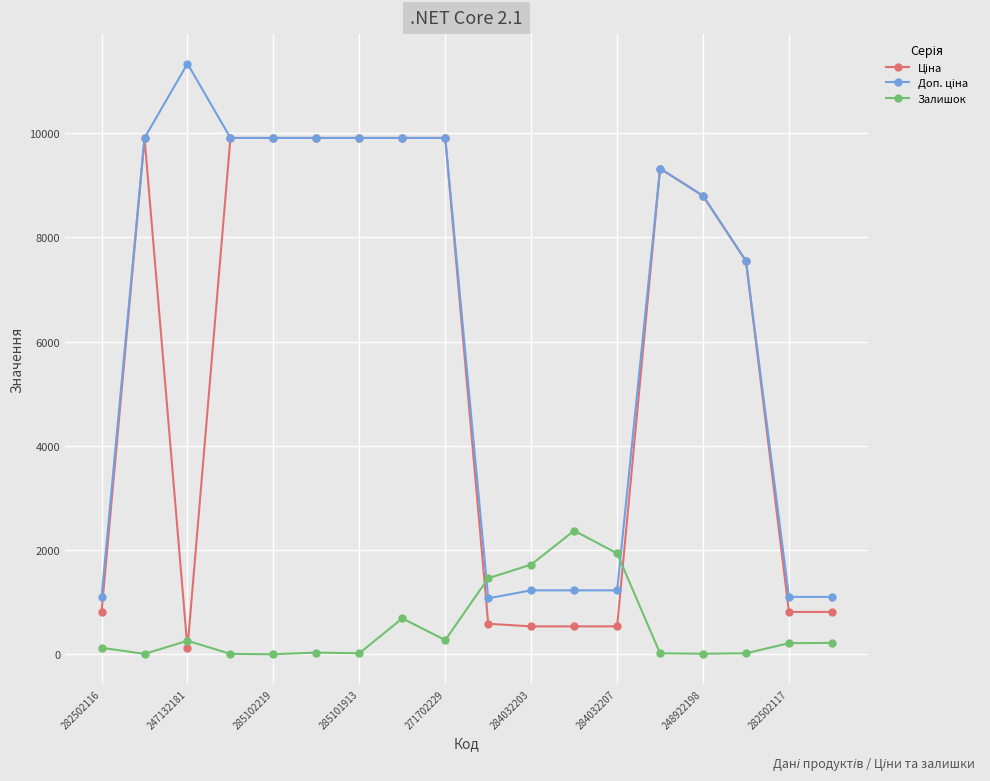

At how many categories does at least one series exceed 3187?

11